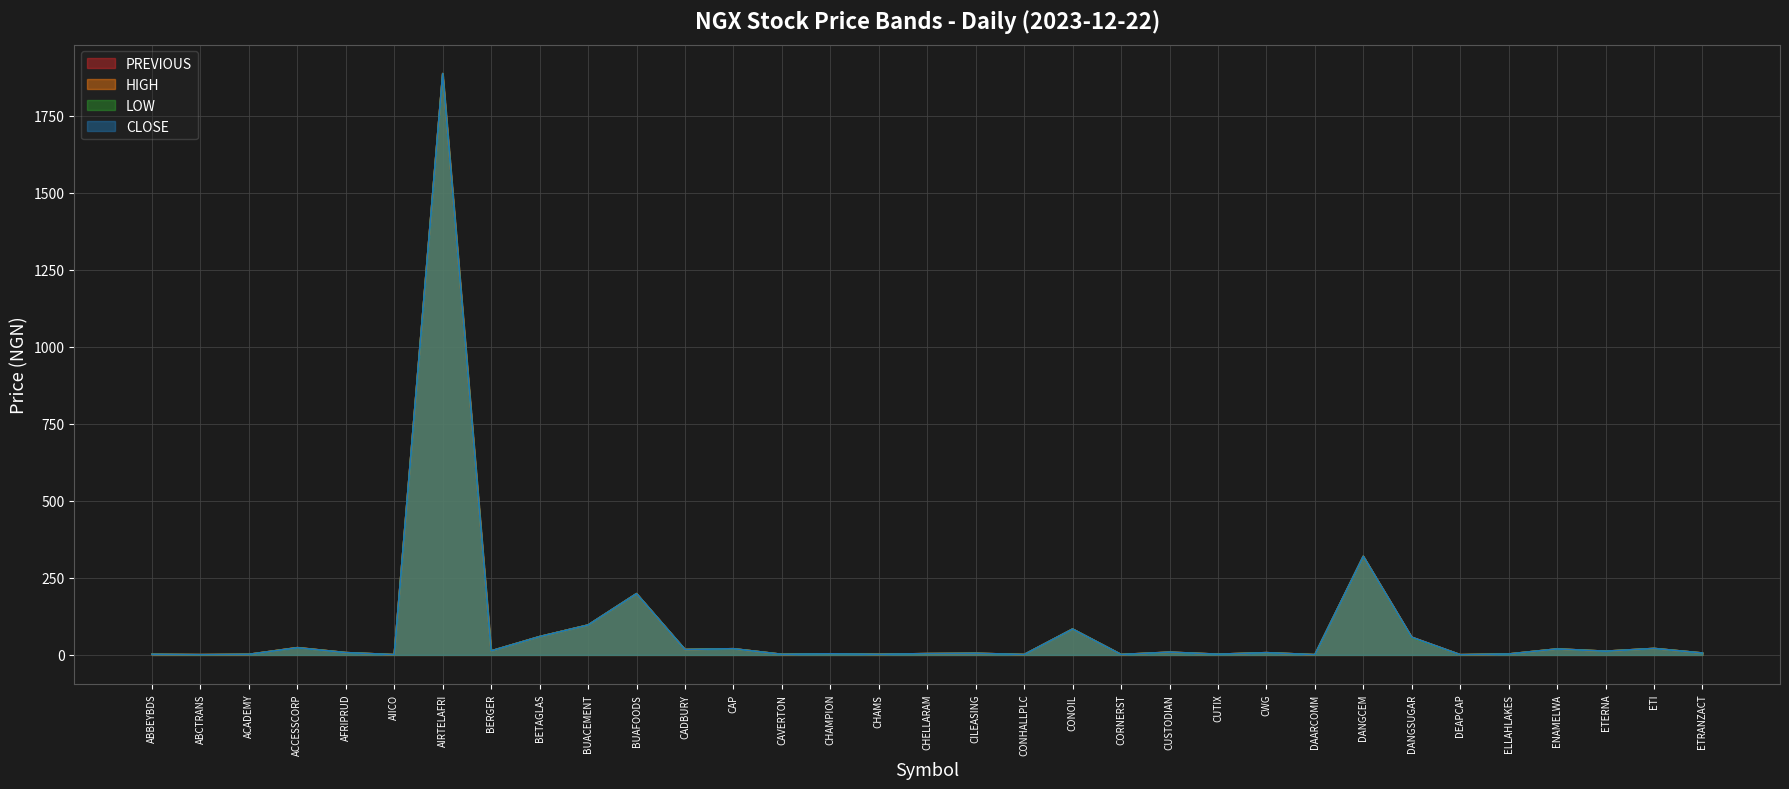

True or false: PREVIOUS has a value of 21.2 at ETERNA.

False